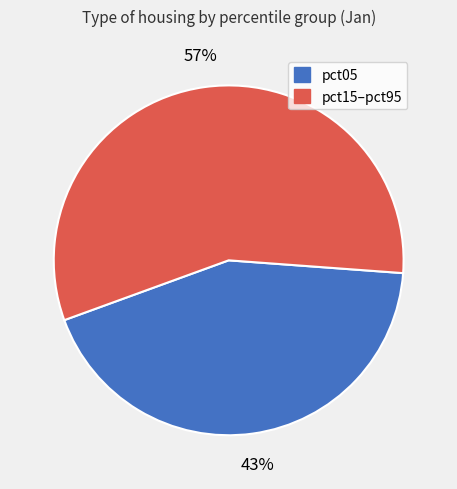

To the nearest percent, what is the average slice percentage?

50%